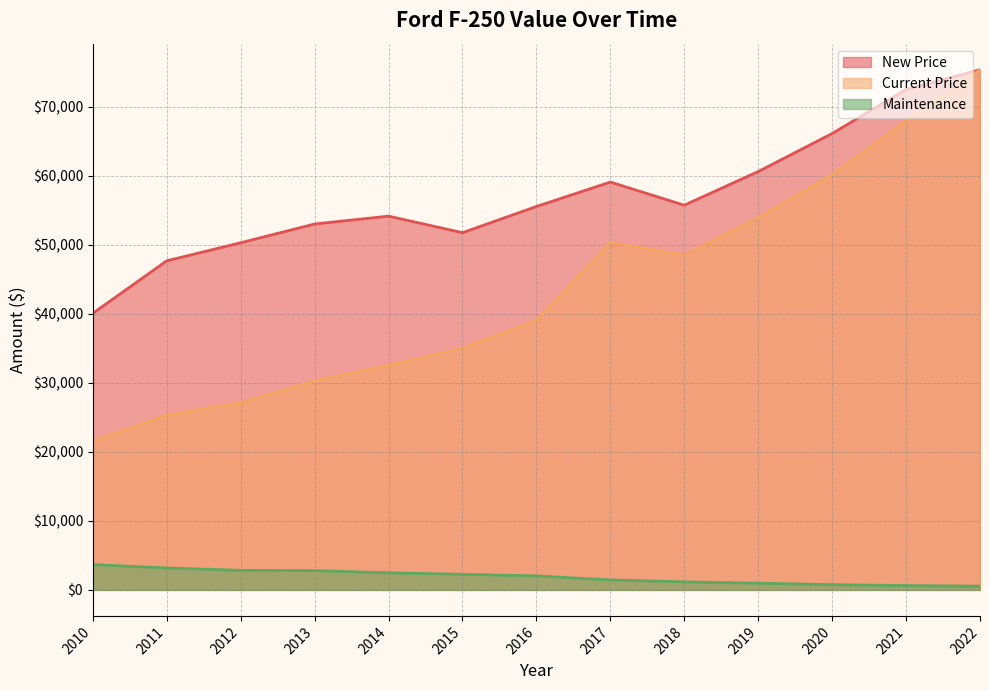

Between 2011 and 2016, which is larger?

2016